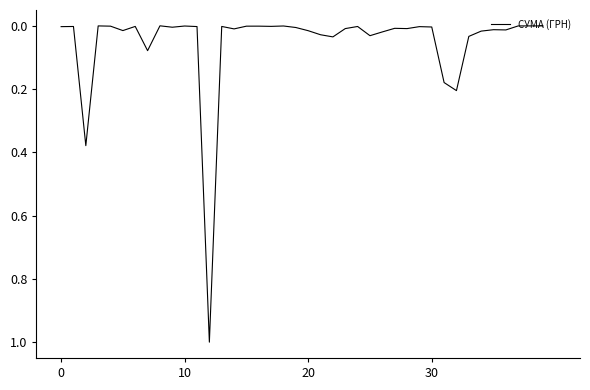

True or false: there are more than 0 points higher than both neighbors.

True